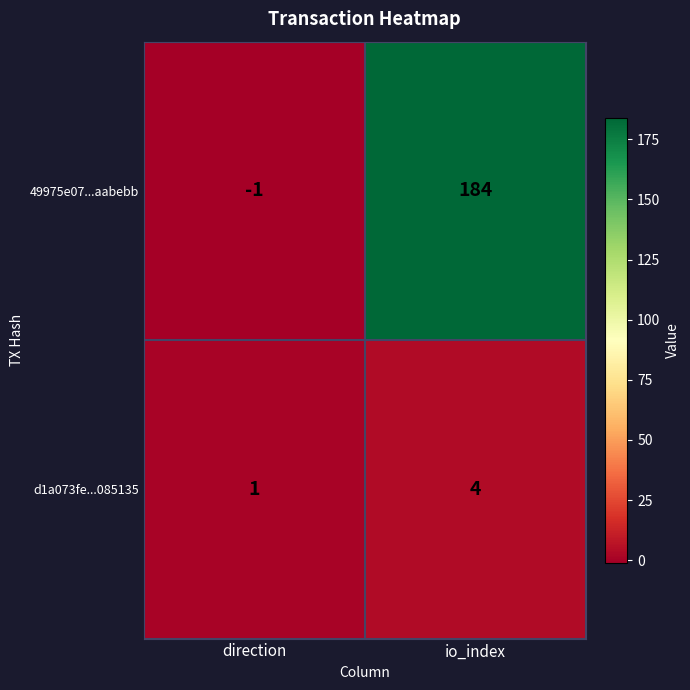

How many categories are shown in the chart?

2